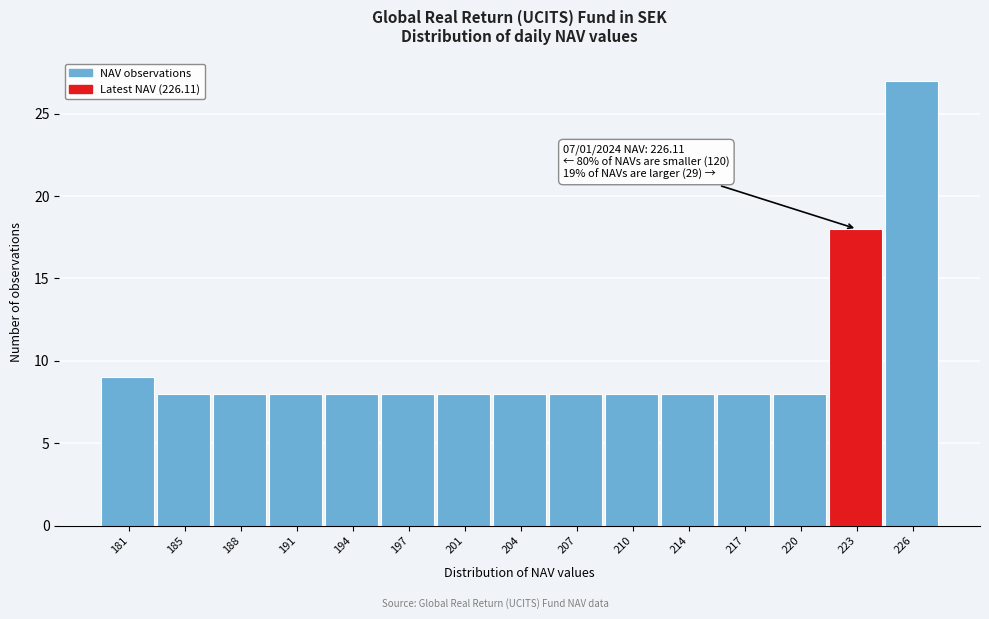

Reading left to right, what are all the values shown in this chart?

9	8	8	8	8	8	8	8	8	8	8	8	8	18	27